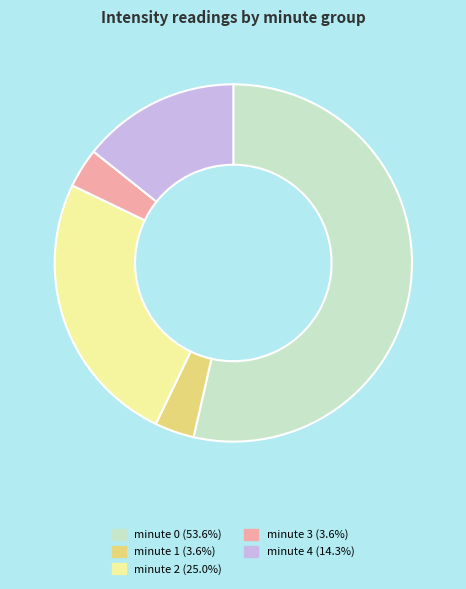

Do minute 4 and minute 3 together represent more than half of the pie?

No